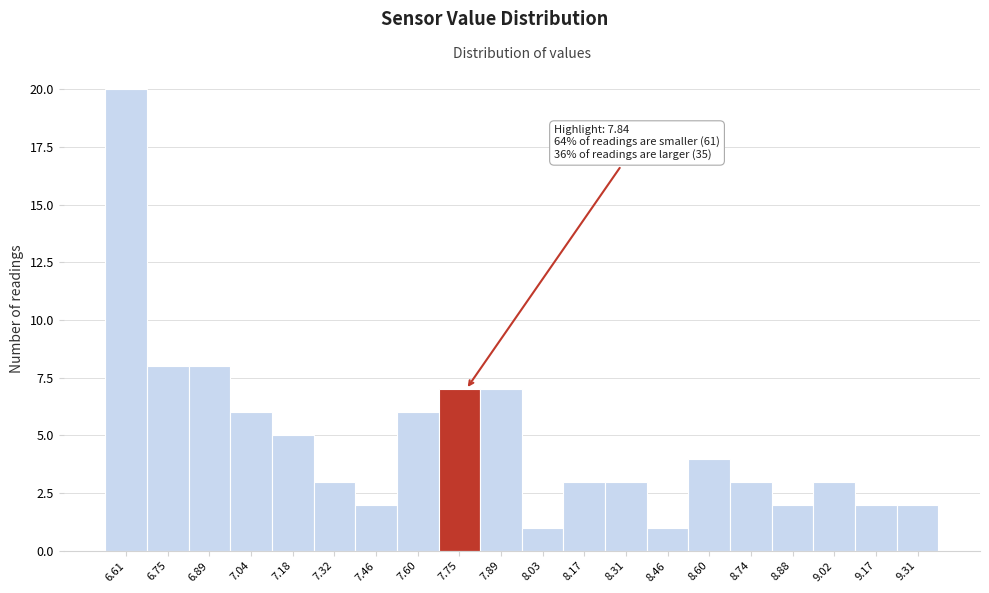

Reading left to right, list all the values displayed in this chart.

20	8	8	6	5	3	2	6	7	7	1	3	3	1	4	3	2	3	2	2